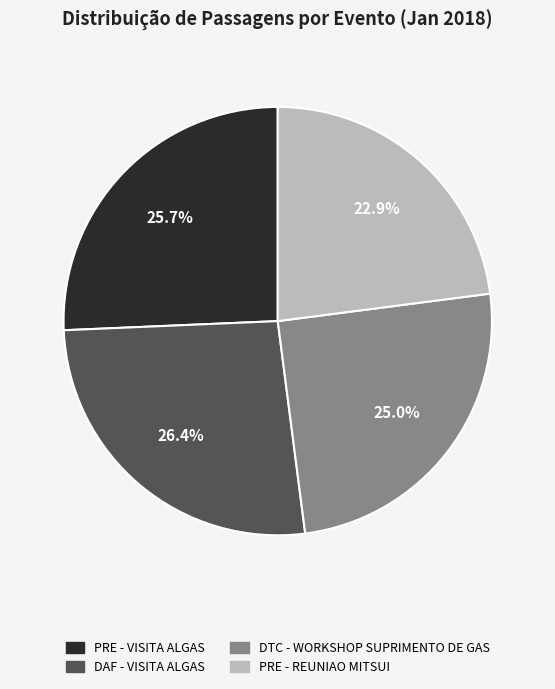

Is there any slice that represents more than half of the pie?

No